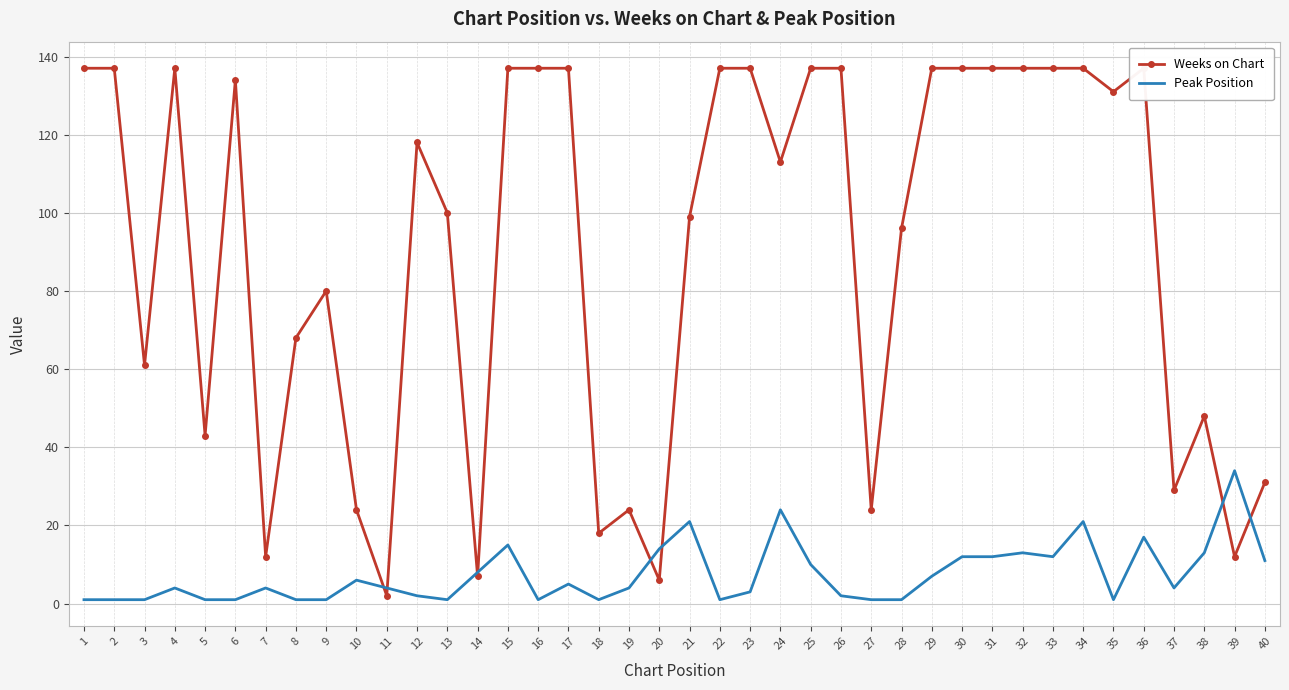

Rank the series by their average value, from lowest to highest.

Peak Position, Weeks on Chart